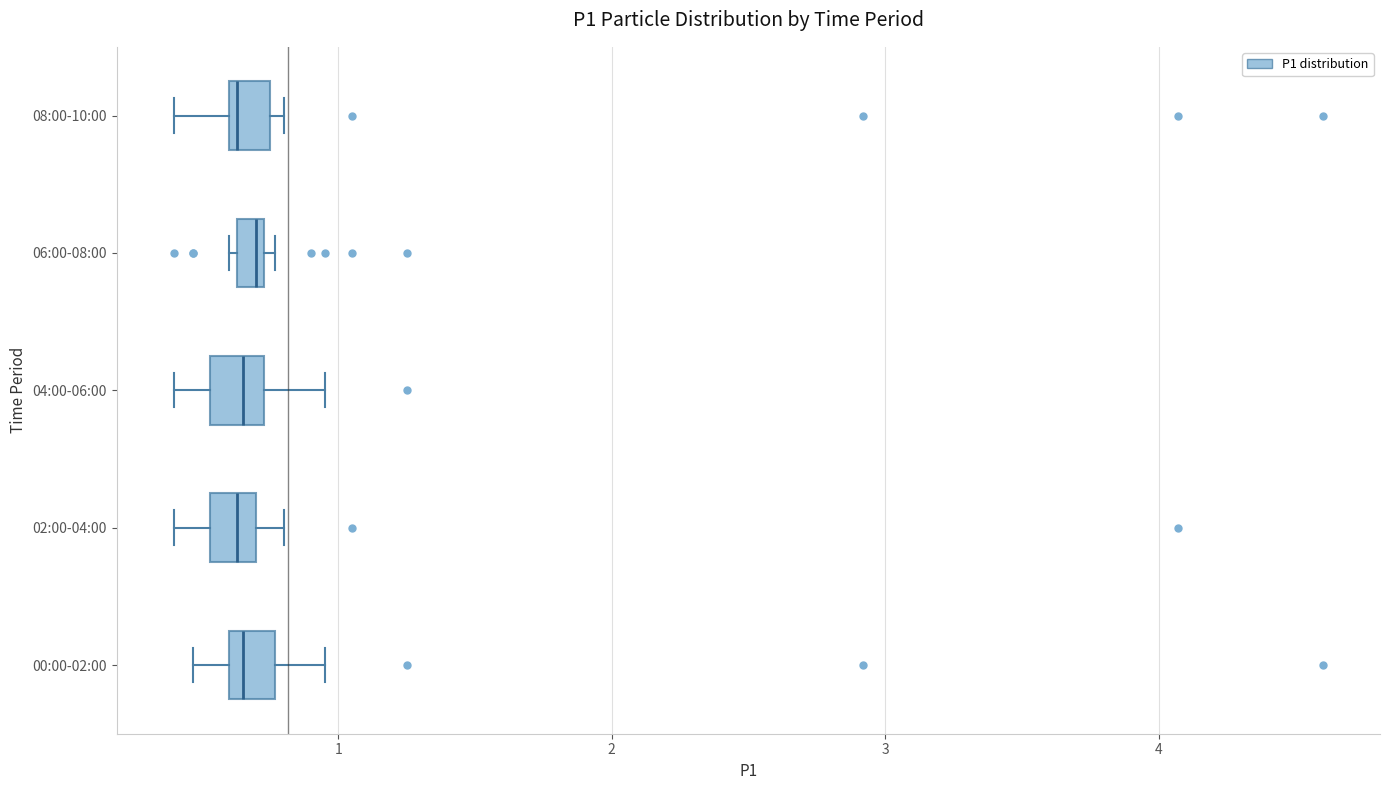

Where is the left edge of the box for 06:00-08:00 on the x-axis? The values are not printed on the chart, so give them approximately, as read against the axis.

0.6